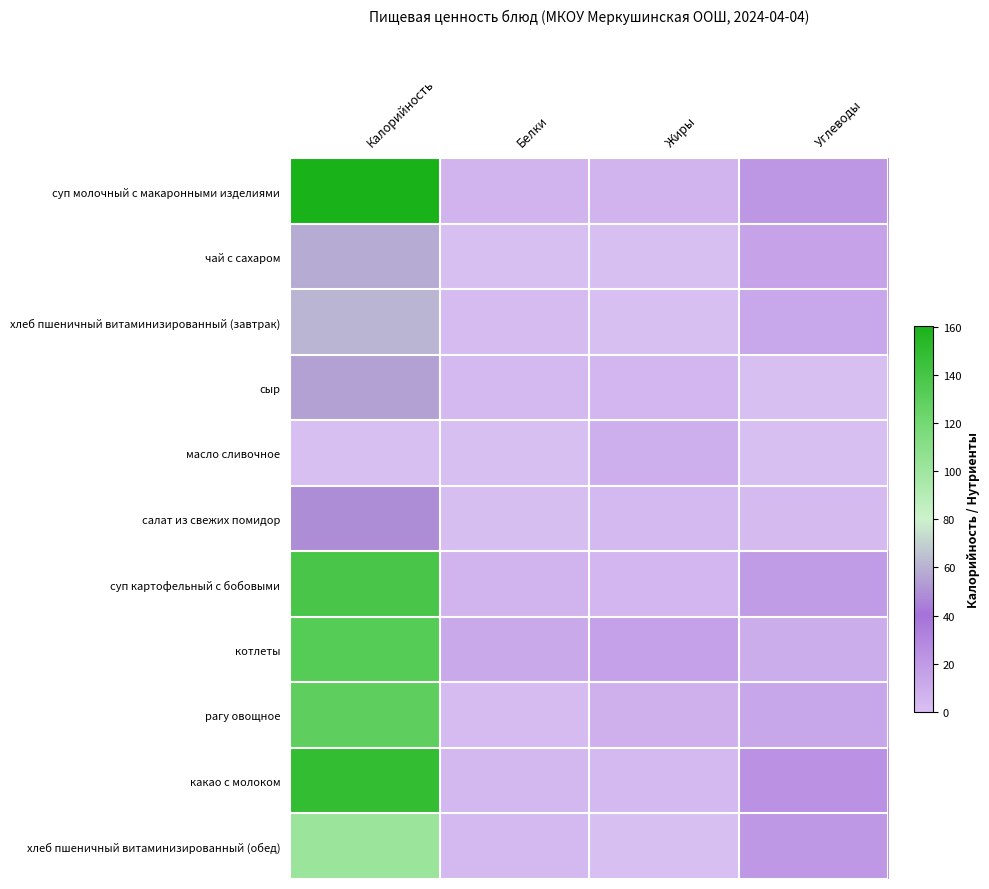

Which has a higher value, Жиры or Калорийность?

Калорийность